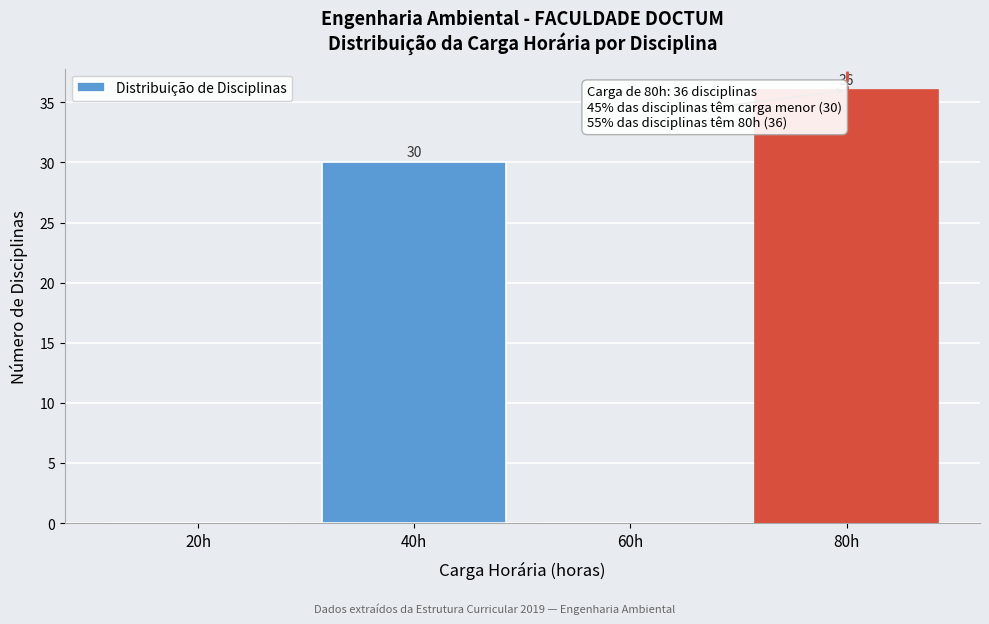

Reading right to left, transcribe all the data shown in this chart.

80h=36	60h=0	40h=30	20h=0